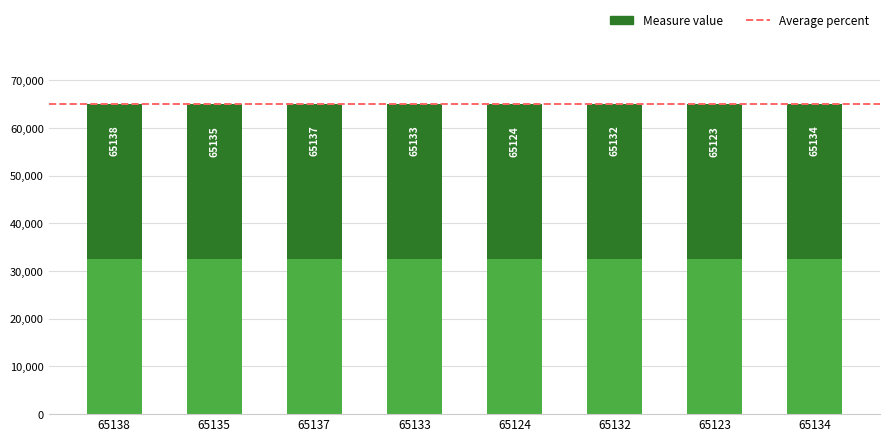

What position from the right is 65137?

6